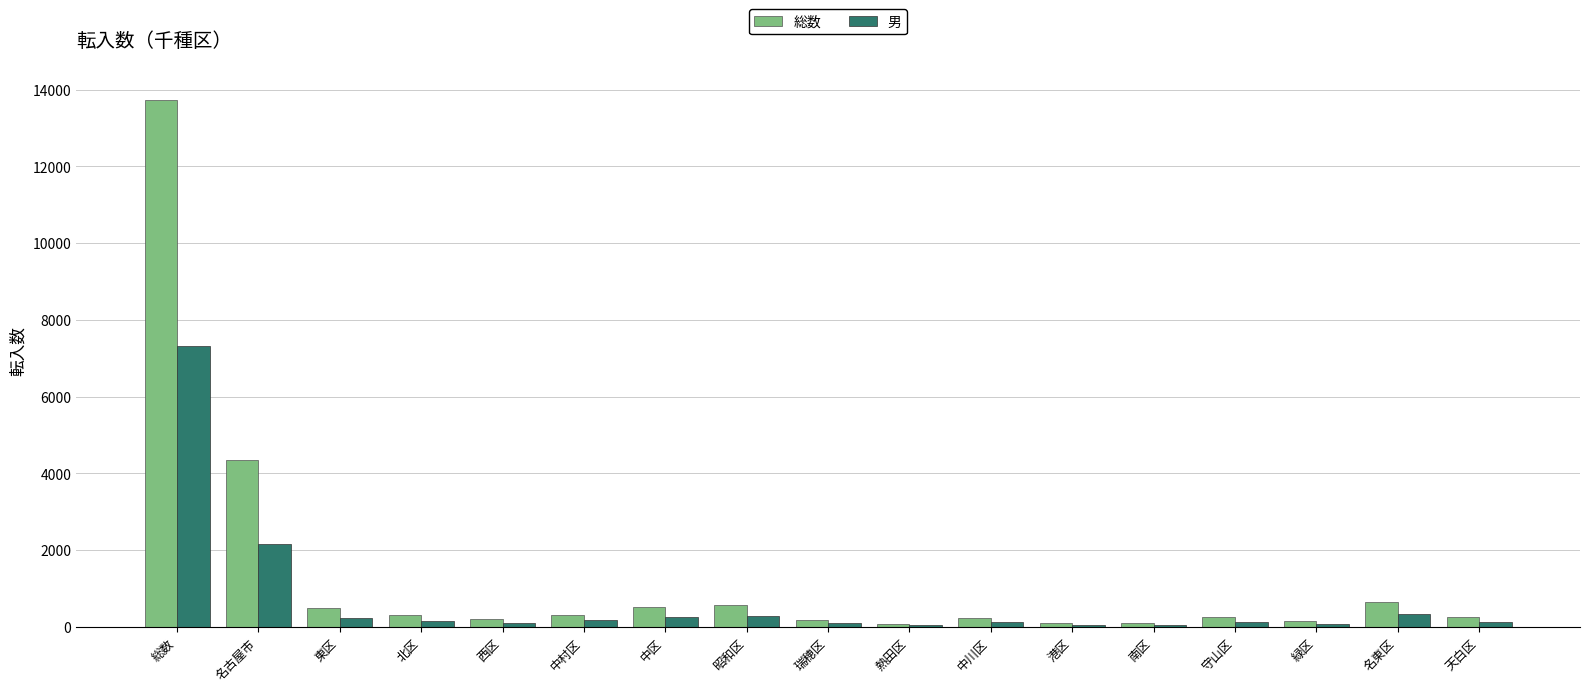

What is the average value of the 男 series?

683